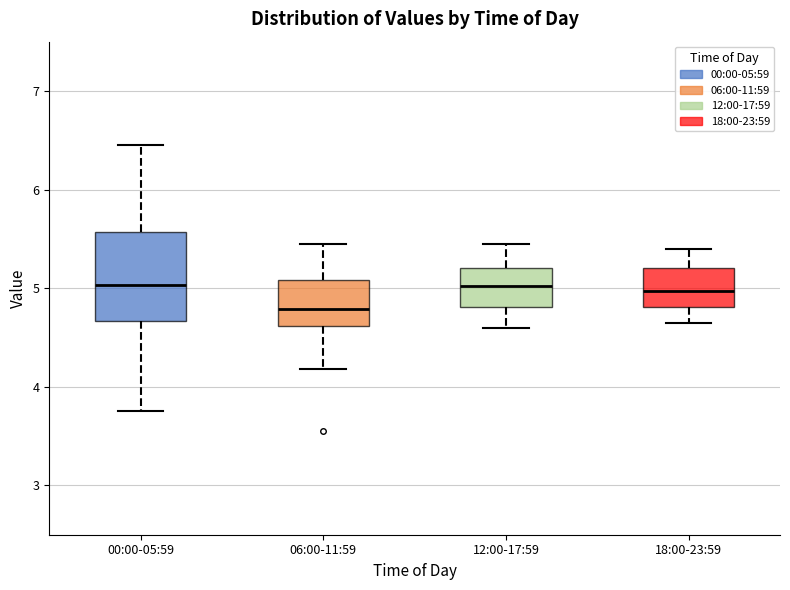

Where does the median line of the box for 06:00-11:59 sit on the y-axis? The values are not printed on the chart, so give them approximately, as read against the axis.

4.8